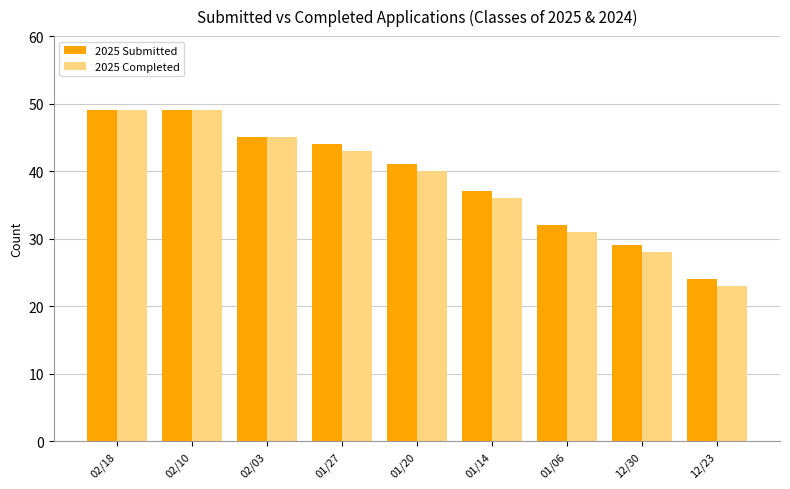

How many categories are shown in the chart?

9